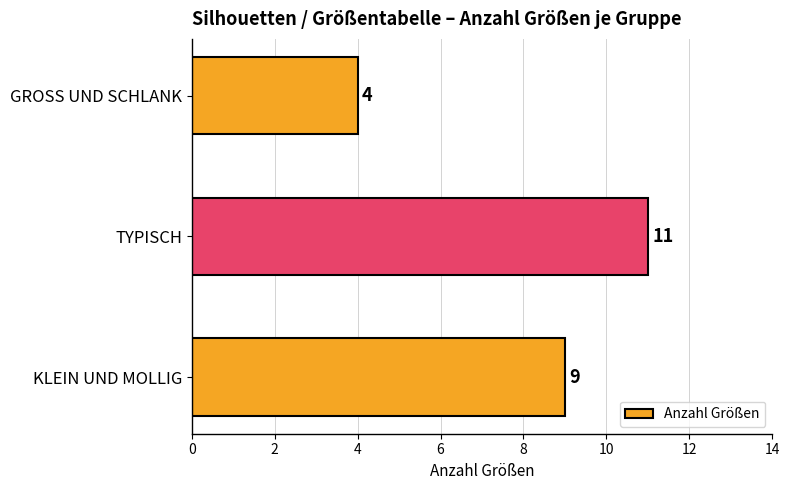

List the labels in order of value, smallest first.

GROSS UND SCHLANK, KLEIN UND MOLLIG, TYPISCH